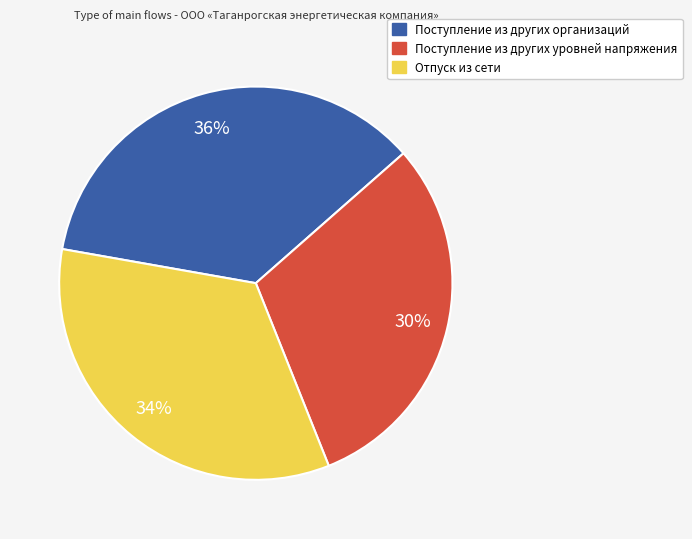

Between Поступление из других организаций and Поступление из других уровней напряжения, which is larger?

Поступление из других организаций